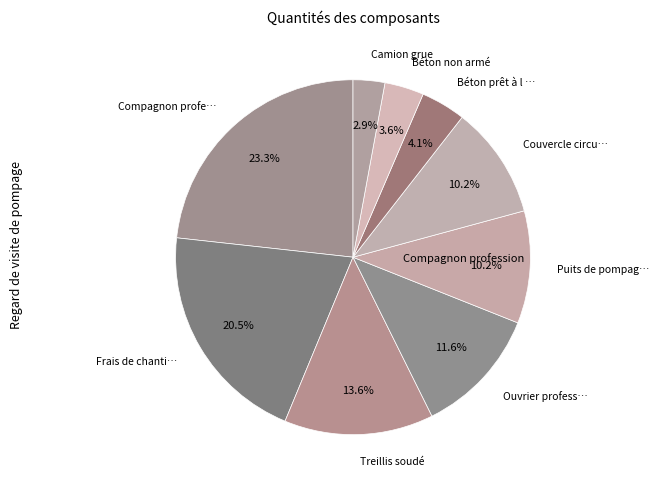

Count the number of slices in the pie.

9